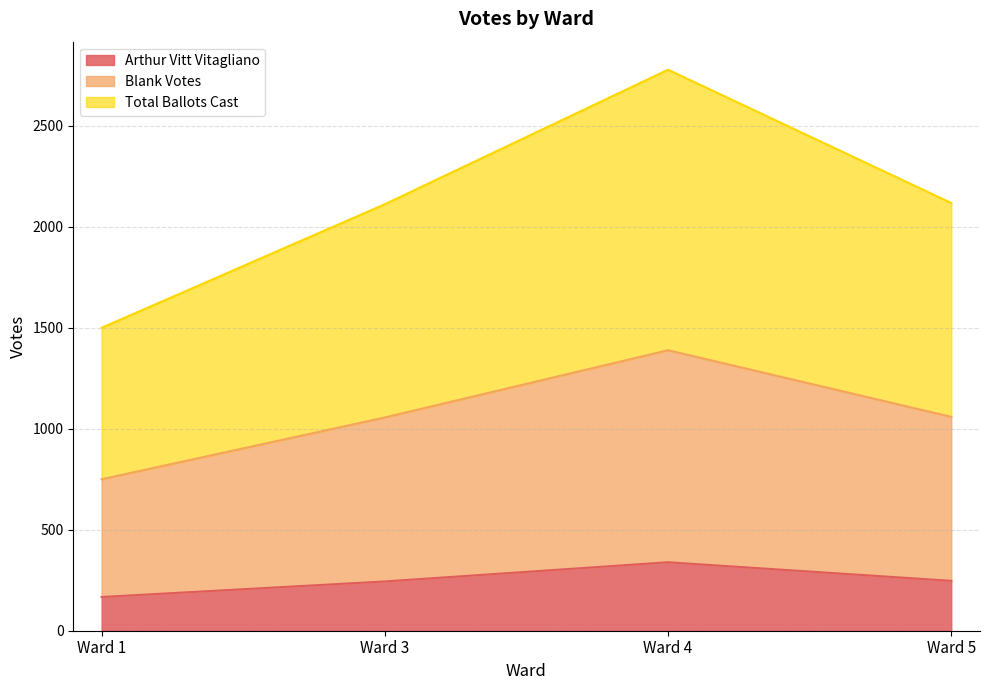

True or false: Arthur Vitt Vitagliano and Total Ballots Cast cross at least once.

False